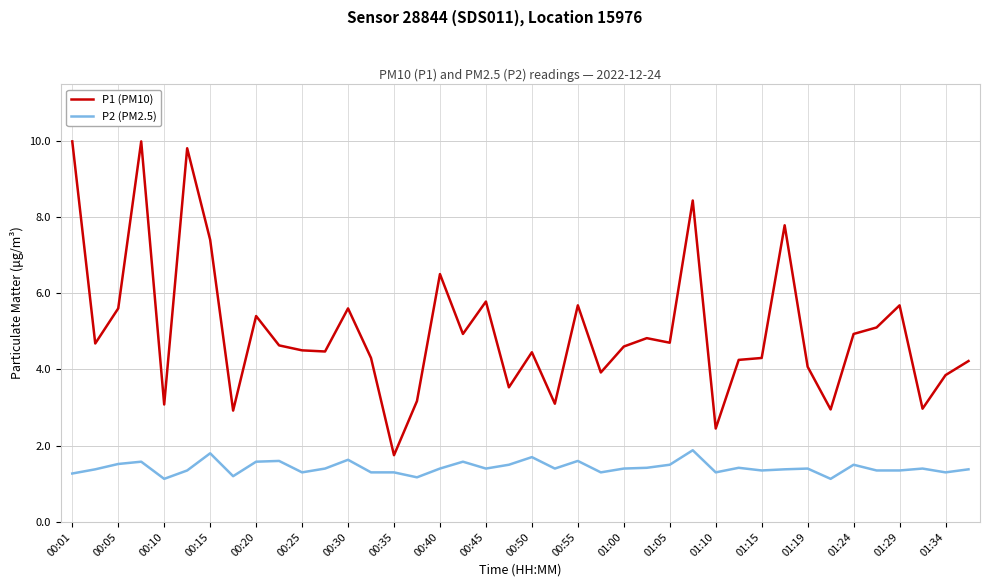

List the series in order of their overall mean, lowest first.

P2 (PM2.5), P1 (PM10)